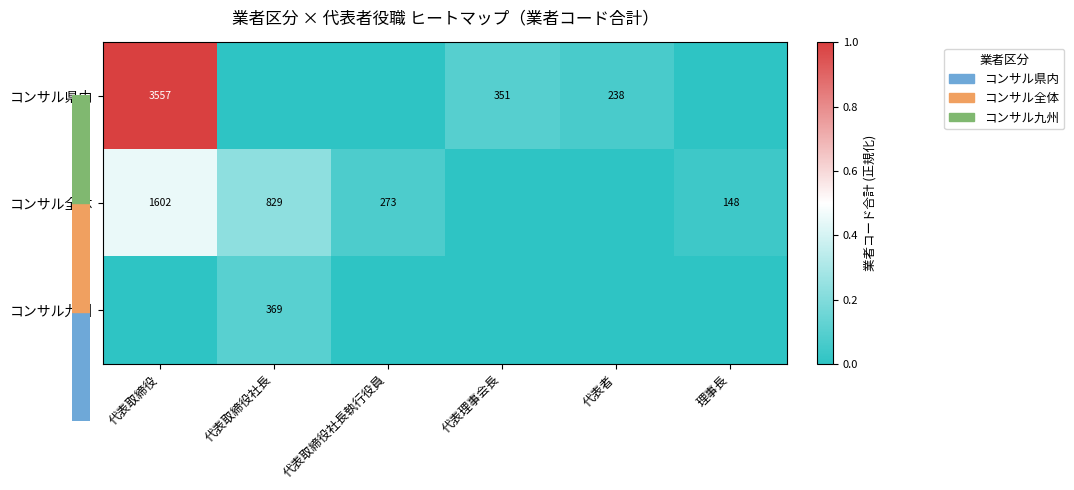

What is the average value of the コンサル県内 series?

0.2